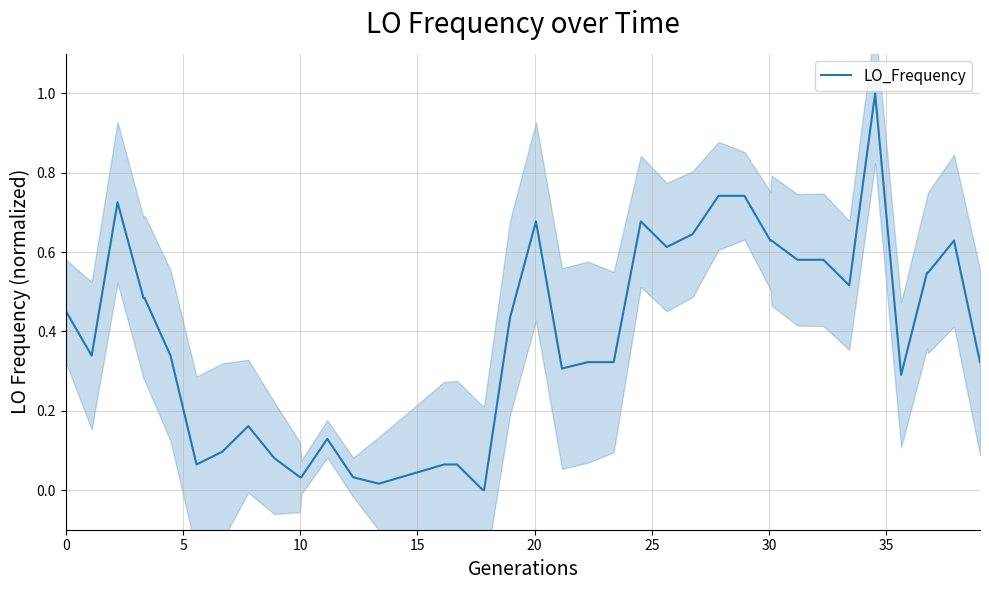

What is the highest value of the LO_Frequency series?

1.0